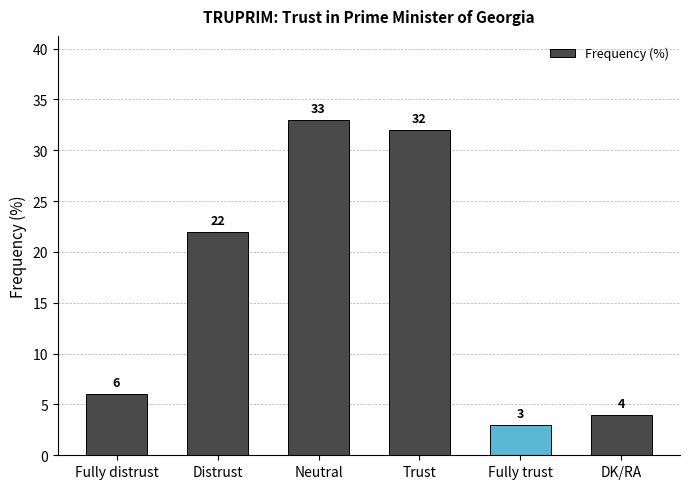

What position from the left is Distrust?

2